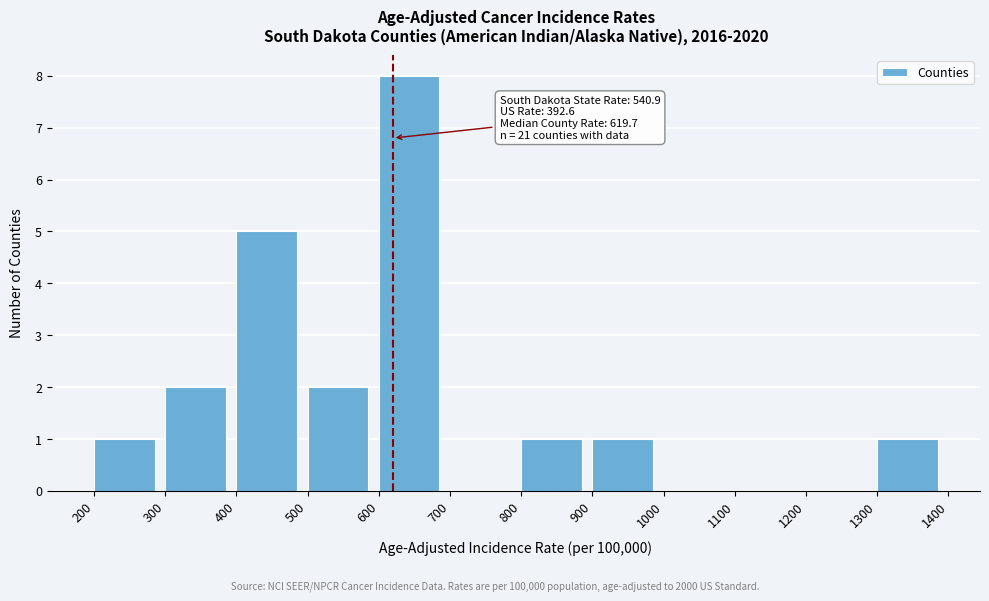

Which range on the x-axis has the tallest bar?

600 to 700